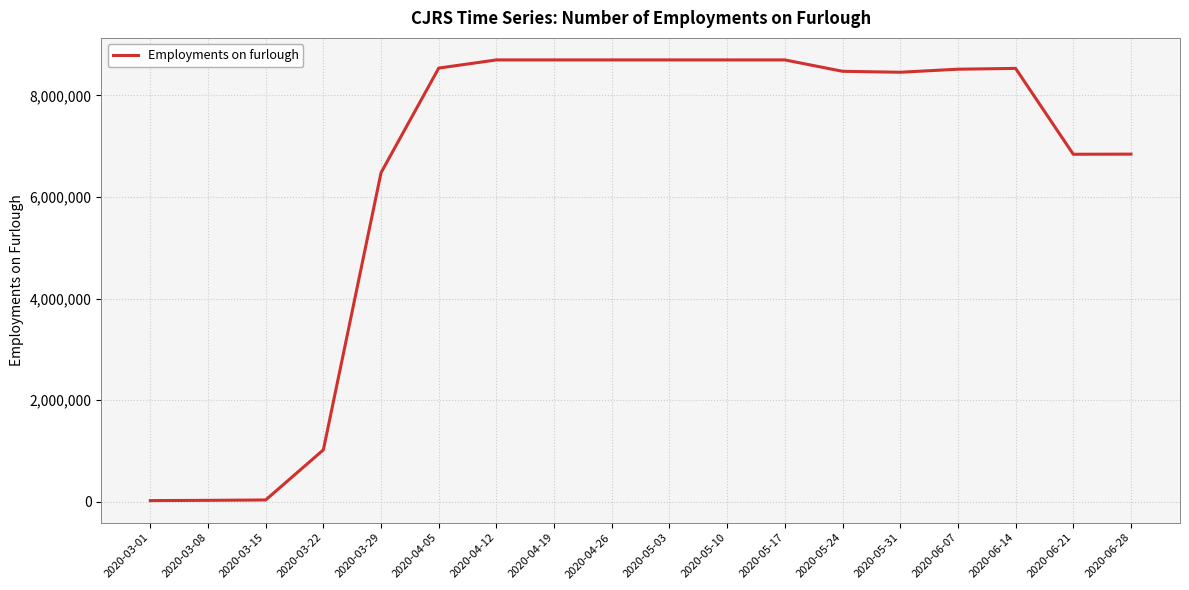

What is the greatest value displayed?

8697400